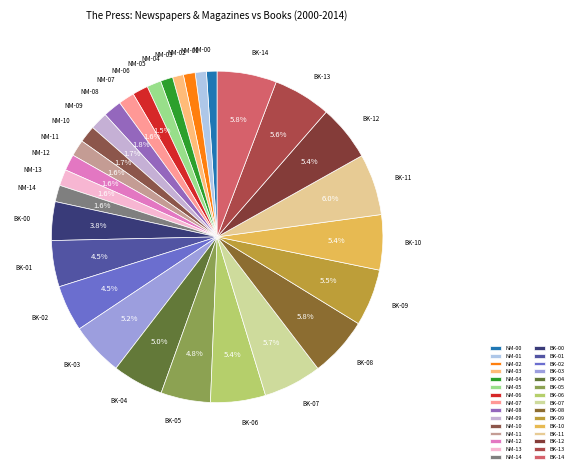

Do NM-09 and NM-12 together represent more than half of the pie?

No